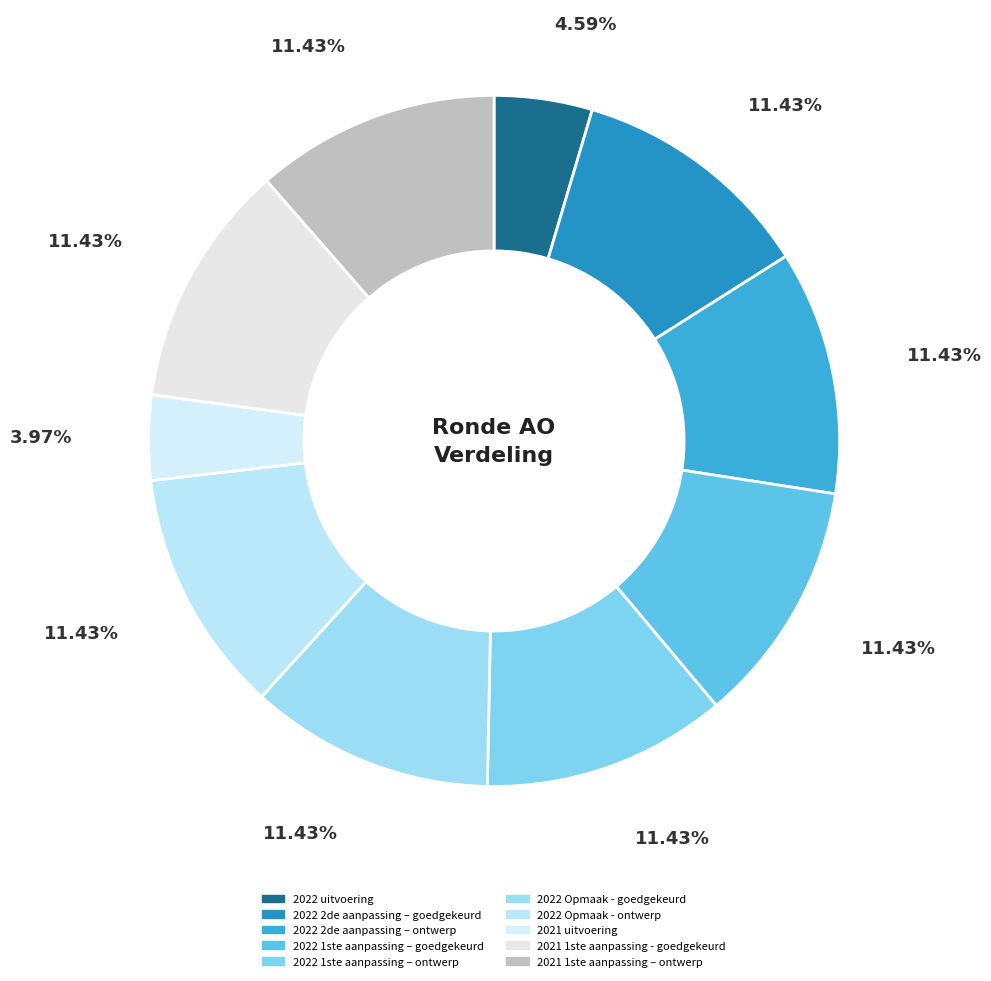

Count the number of slices in the pie.

10